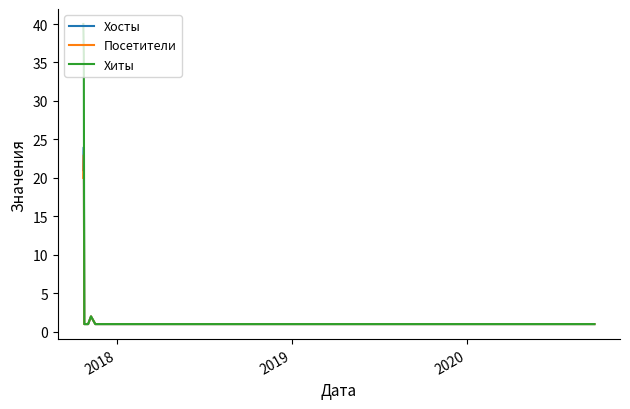

What is the sum of all Хосты values?

53